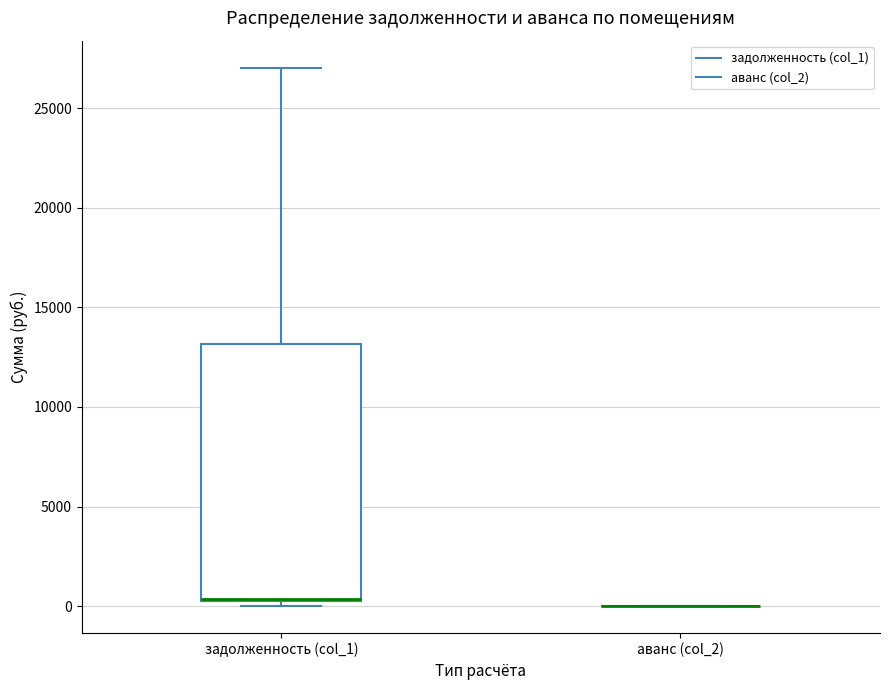

Reading left to right, read every box against the y-axis: the position of its median line, the range the box covers, and the ends of its whiskers. The values are not printed on the chart, so give them approximately, as read against the axis.

задолженность (col_1): median 500 (drawn on the box's lower edge), box 500 to 13000, whiskers 0 to 27000
аванс (col_2): box collapsed to a line at 0, whiskers 0 to 0